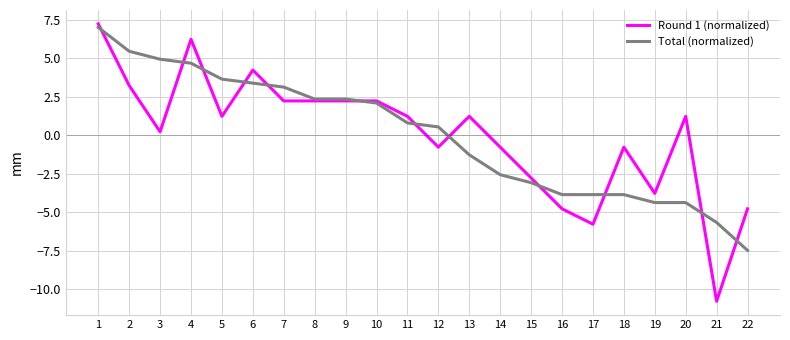

How many intersections are there between Total (normalized) and Round 1 (normalized)?

12